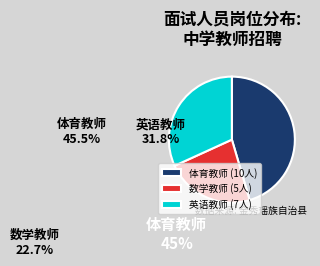

How many slices are in this pie chart?

3